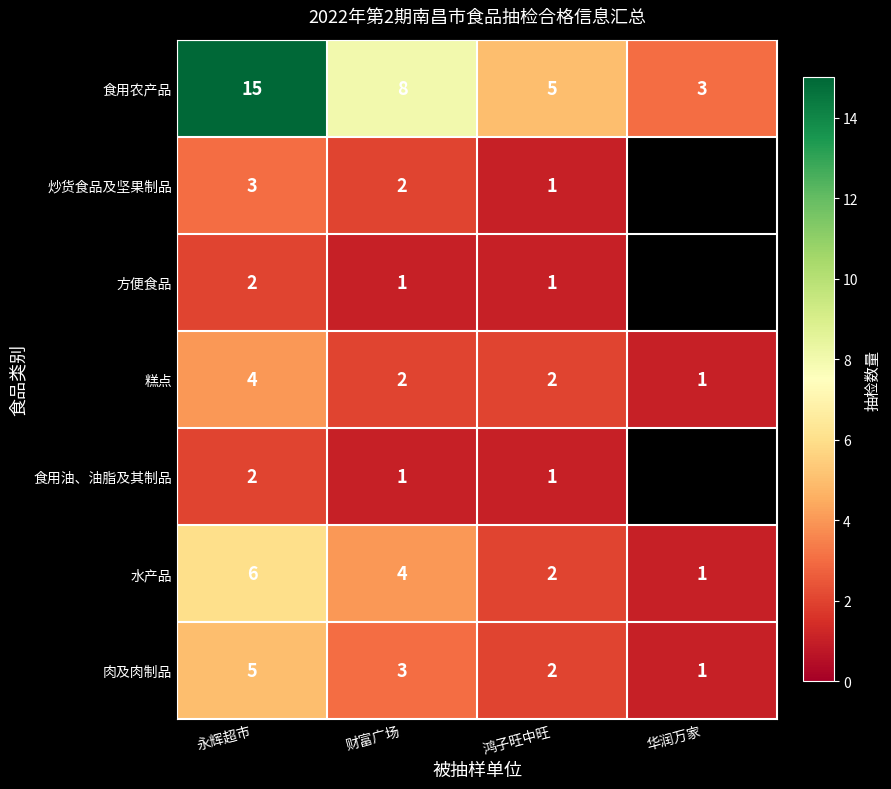

What is the difference between the highest and lowest values at 鸿子旺中旺?

4